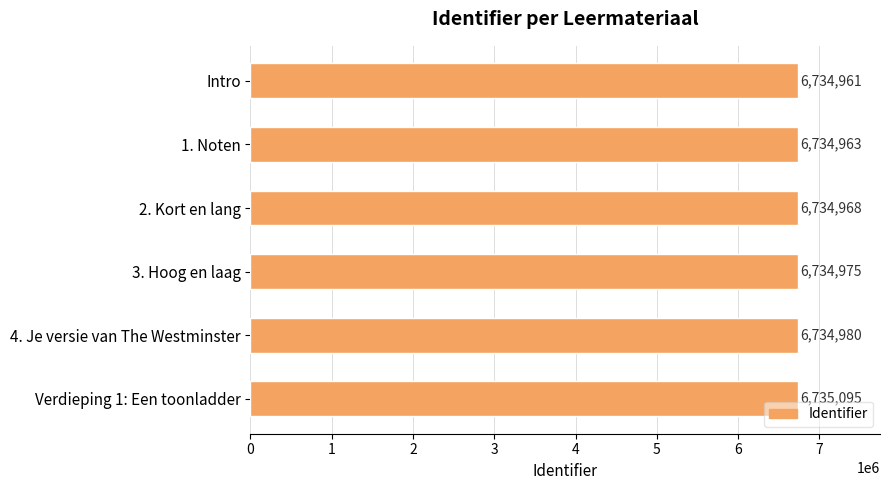

At which category does the chart reach its peak across all series?

Verdieping 1: Een toonladder